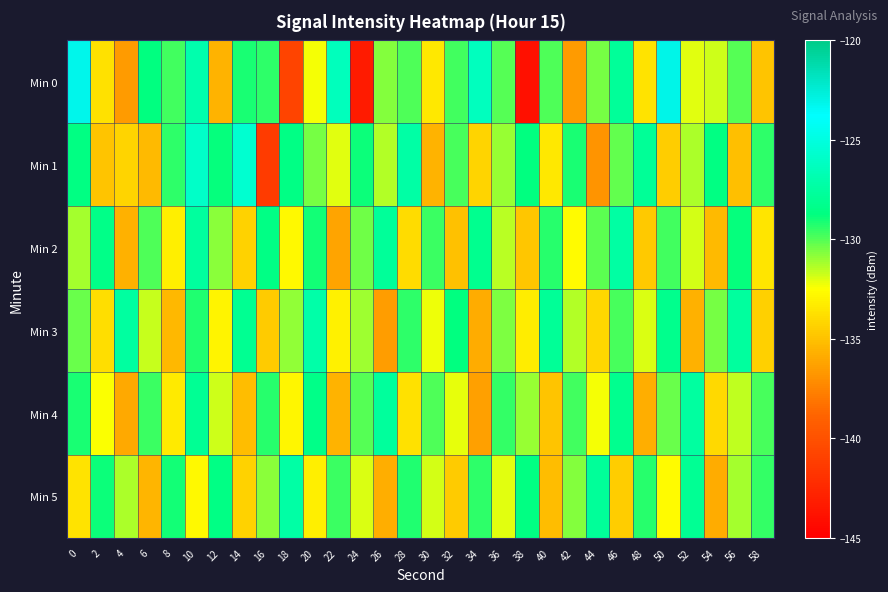

Between 16 and 22, which series saw the biggest shift?

Min 1